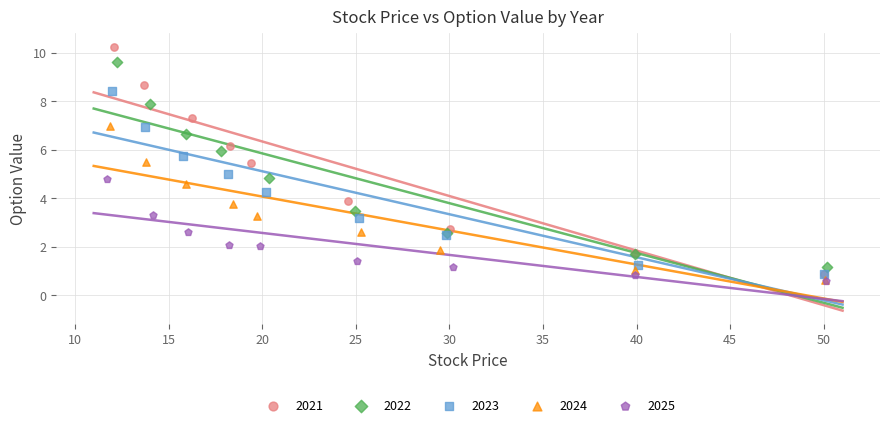

Which series contains the highest Y value?

2021